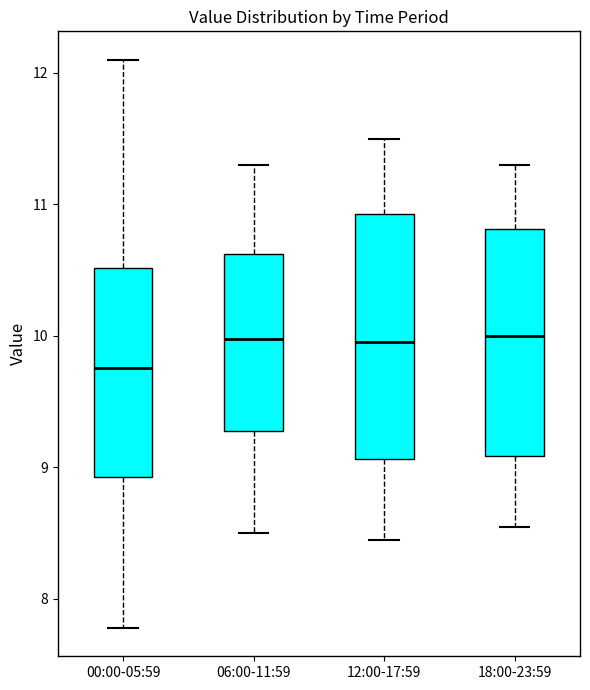

Where does the upper whisker of the box for 12:00-17:59 end on the y-axis? The values are not printed on the chart, so give them approximately, as read against the axis.

11.5